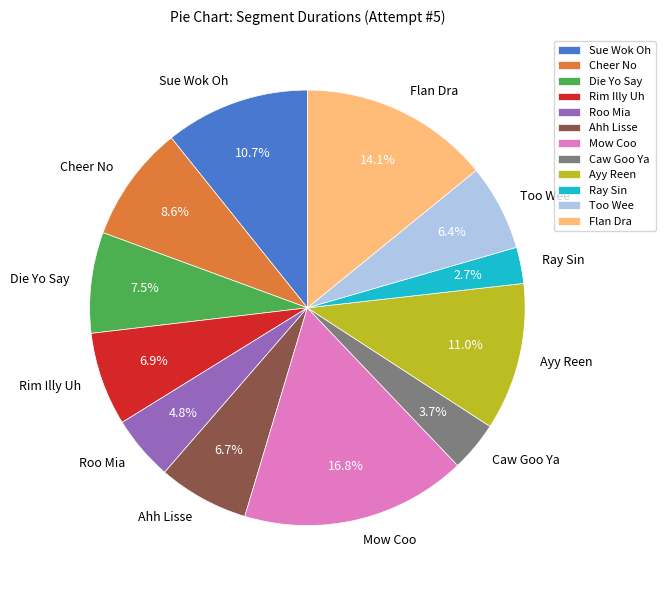

Which category has the biggest portion of the pie?

Mow Coo